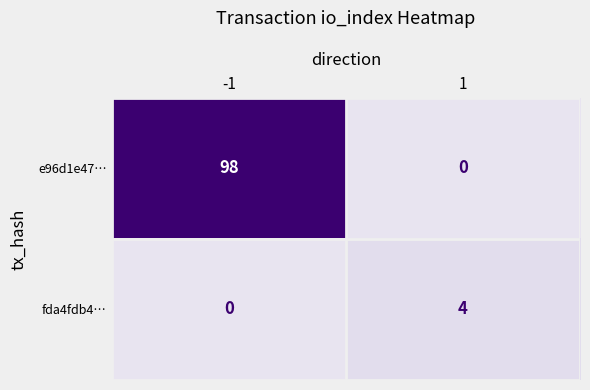

How many data points does each series have?

2